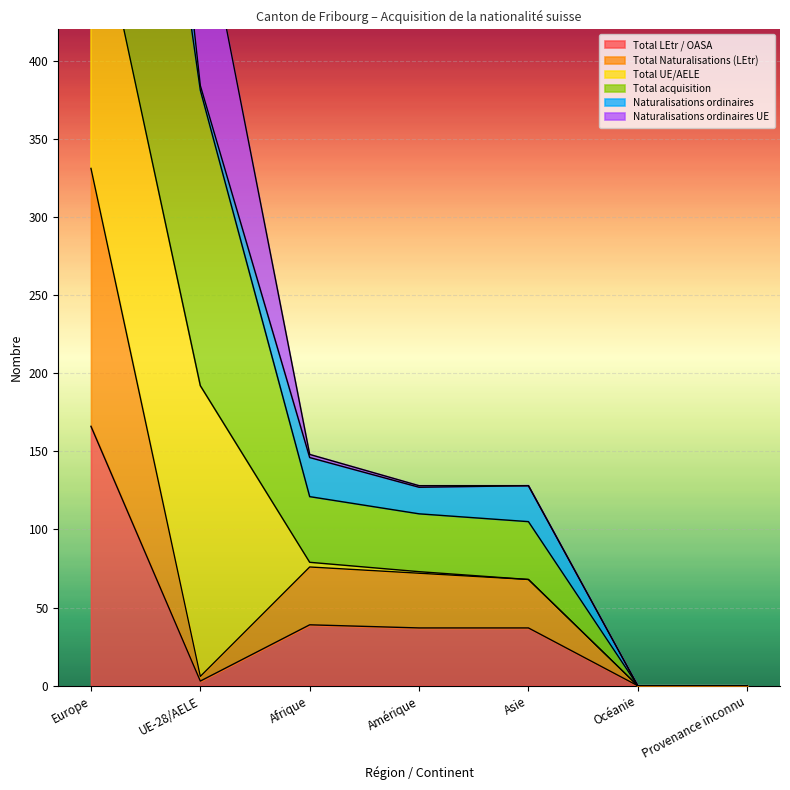

What is the approximate value of Total Naturalisations (LEtr) at Asie?

68